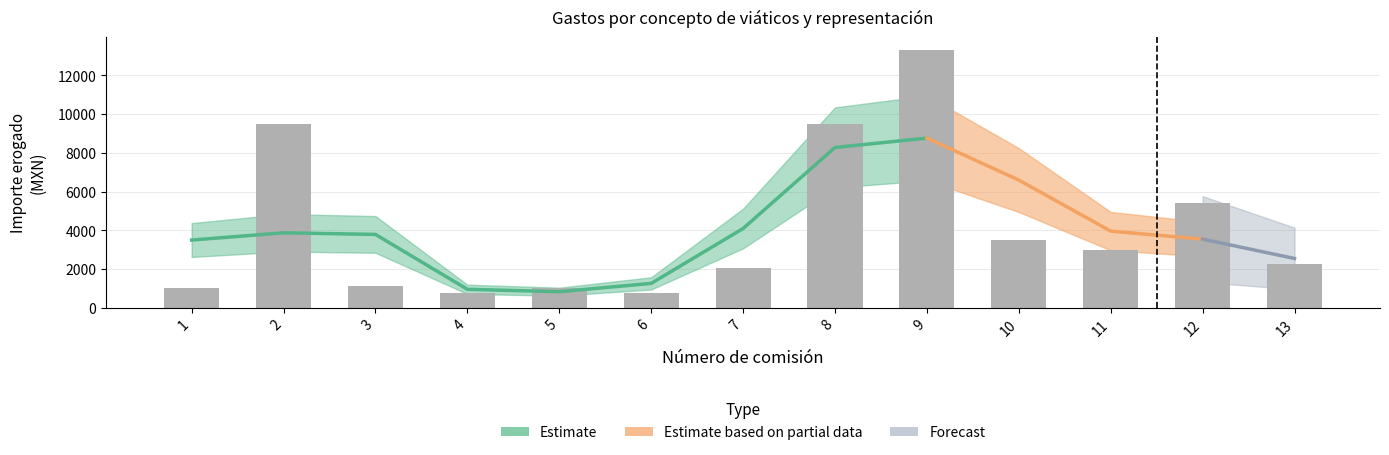

What value does the Importe total erogado series have at 8, to the nearest 10?

9500